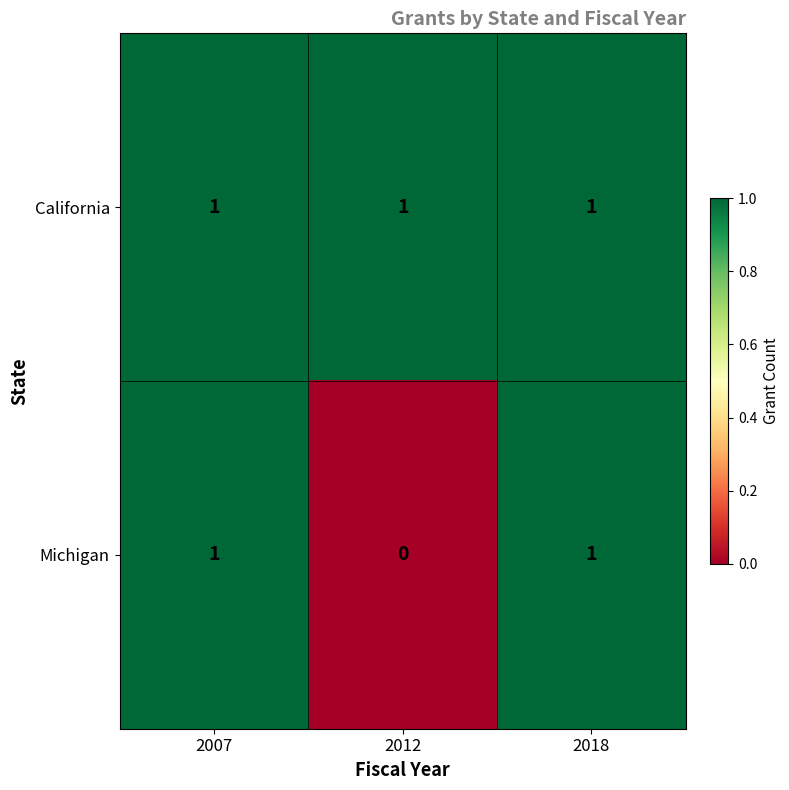

List the series in order of their overall mean, highest first.

California, Michigan